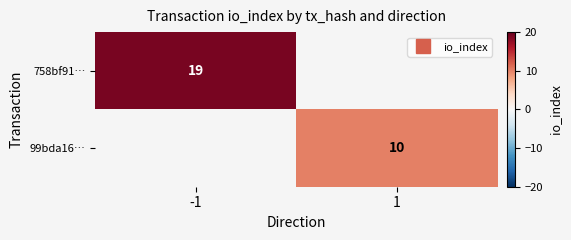

Rank the series by their maximum value, from highest to lowest.

758bf91…, 99bda16…